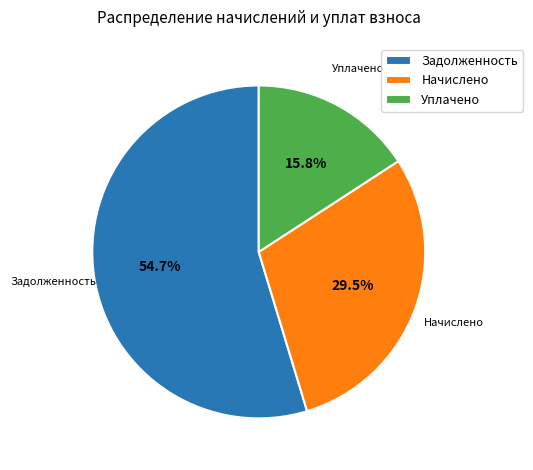

Which slice is the largest?

Задолженность